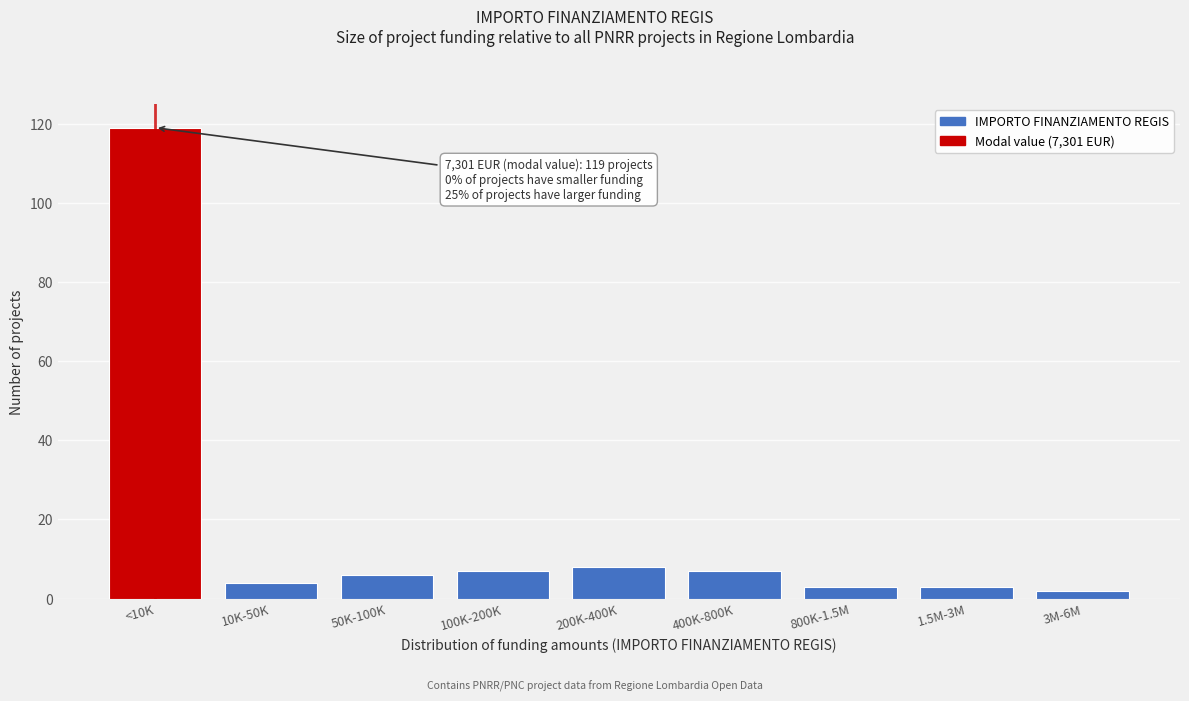

Reading left to right, what are all the values shown in this chart?

119	4	6	7	8	7	3	3	2